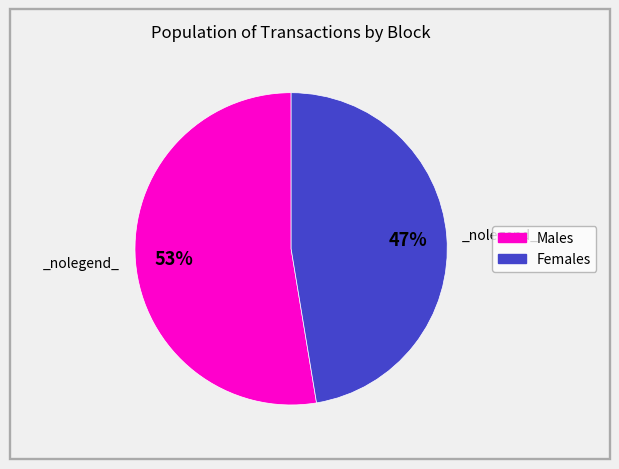

Does any single category account for the majority?

Yes